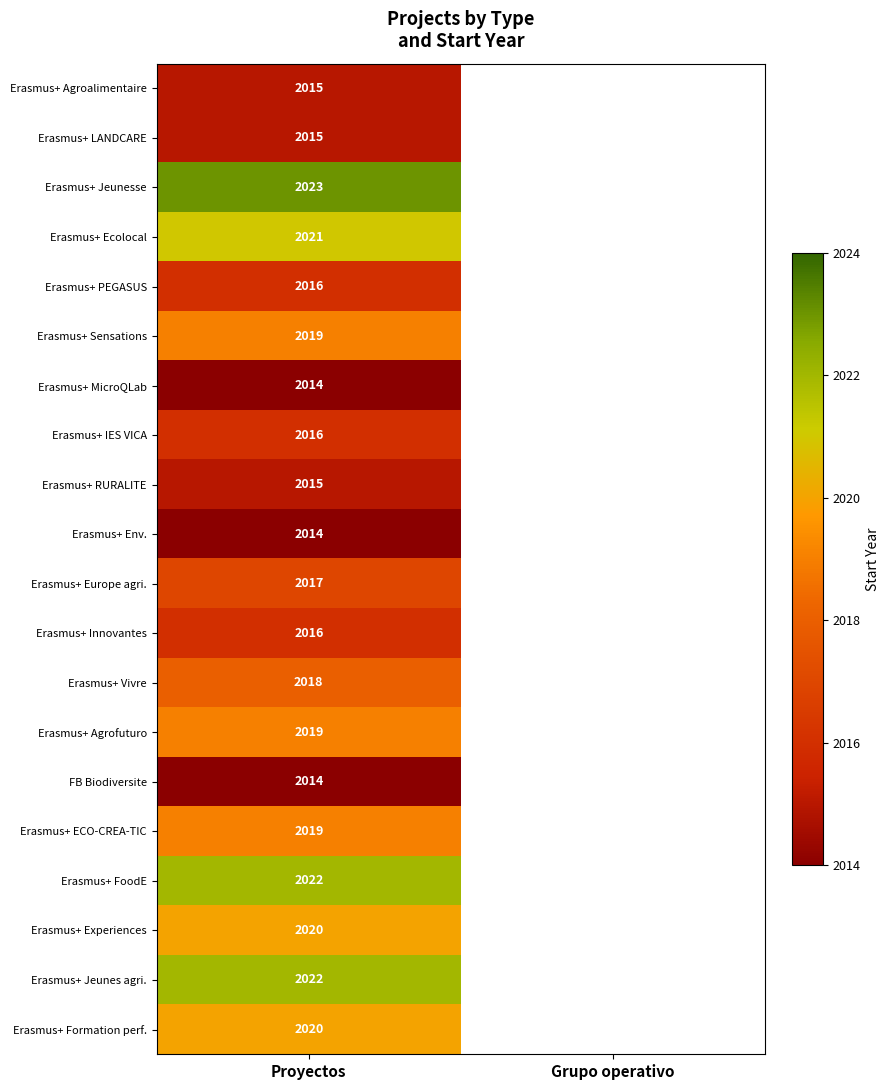

The Erasmus+ RURALITE series shows 950 at Proyectos. True or false?

False